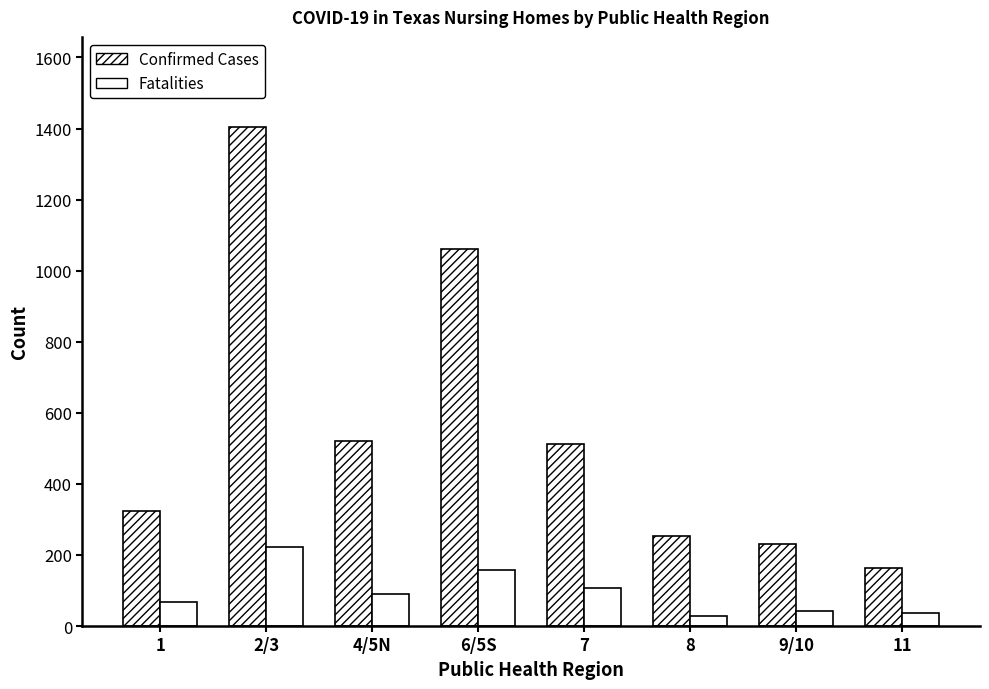

What is the difference between the Confirmed Cases values at 6/5S and 8?

809